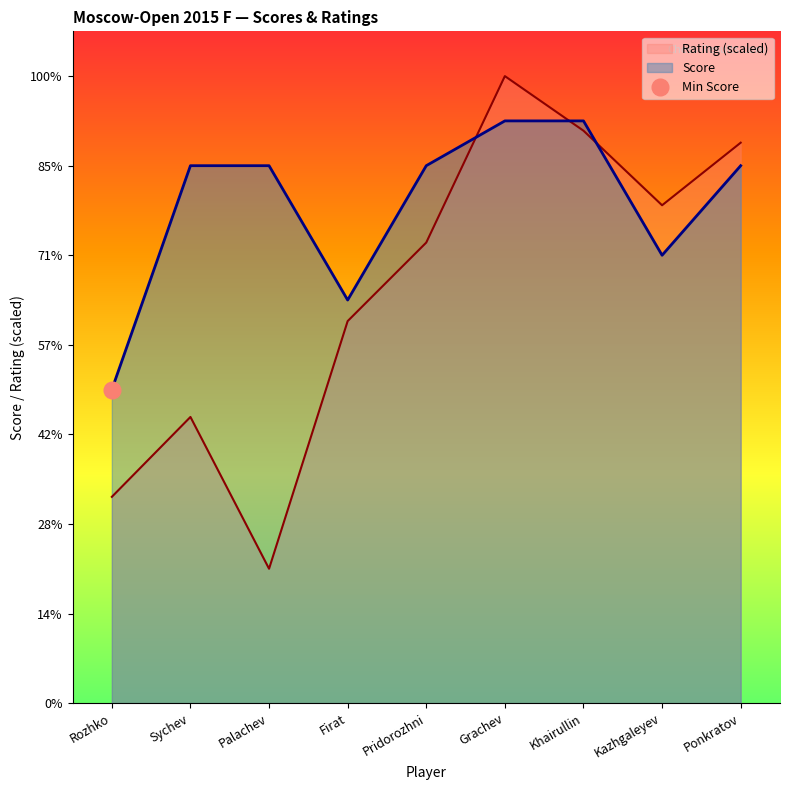

What is the label of the 6th point from the left?

Grachev